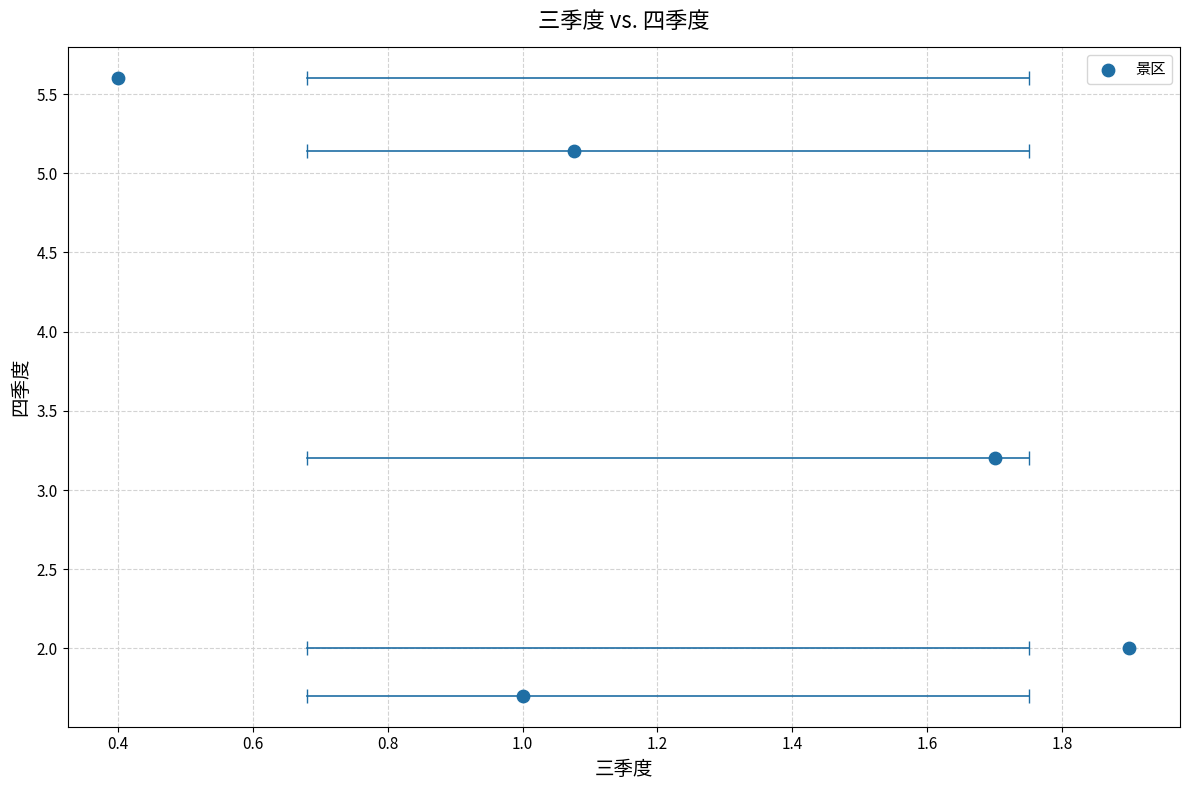

What is the range of Y values (max minus min)?

3.9